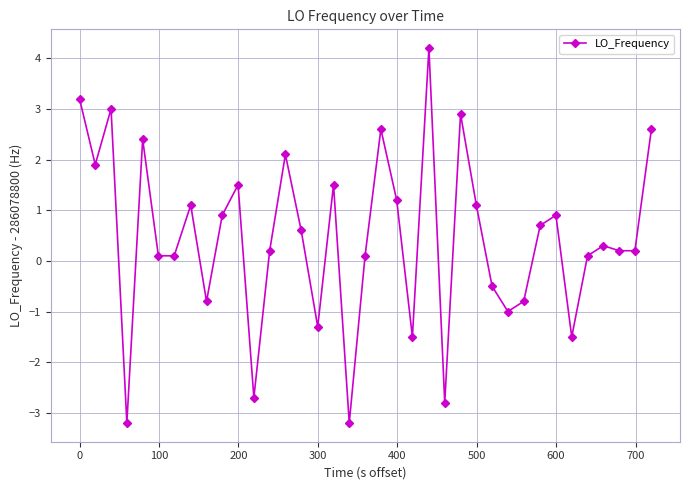

How many lines are shown in the chart?

1